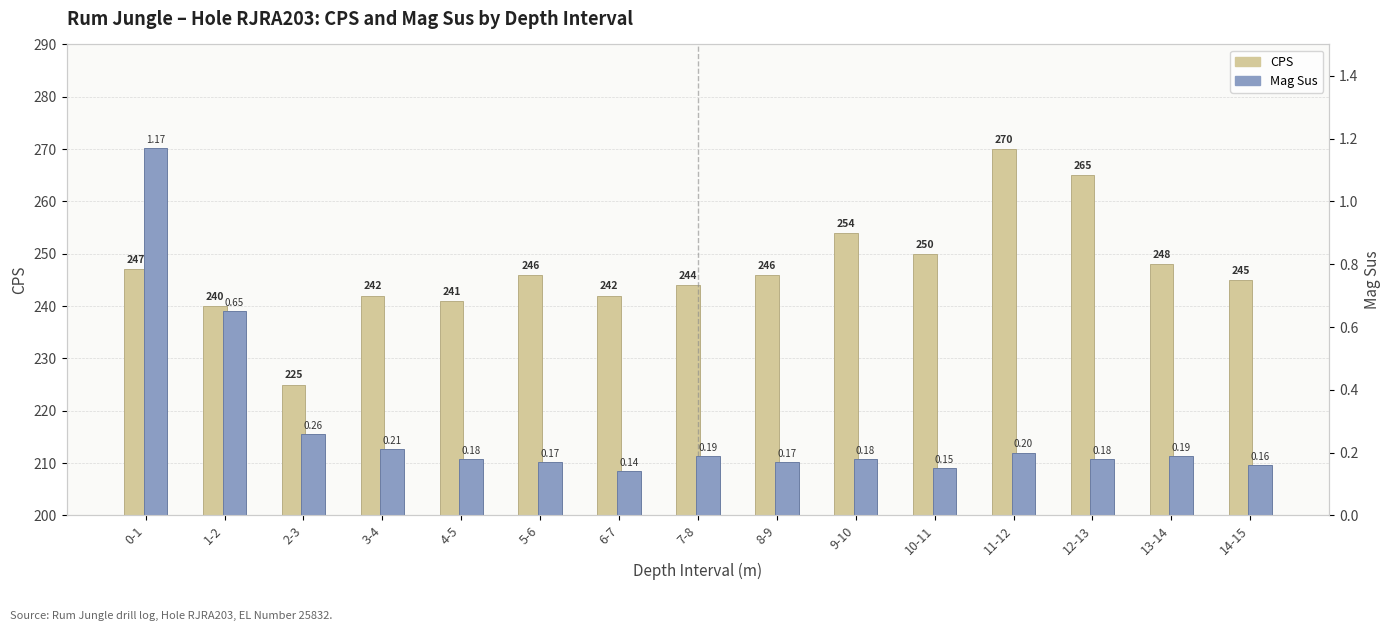

How many bars are there in total?

30